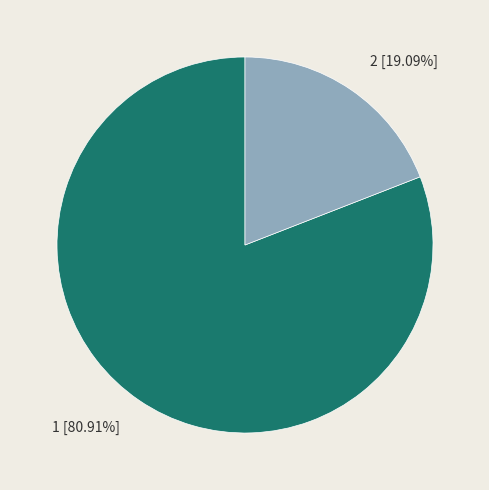

True or false: 2 accounts for 19% of the total.

True